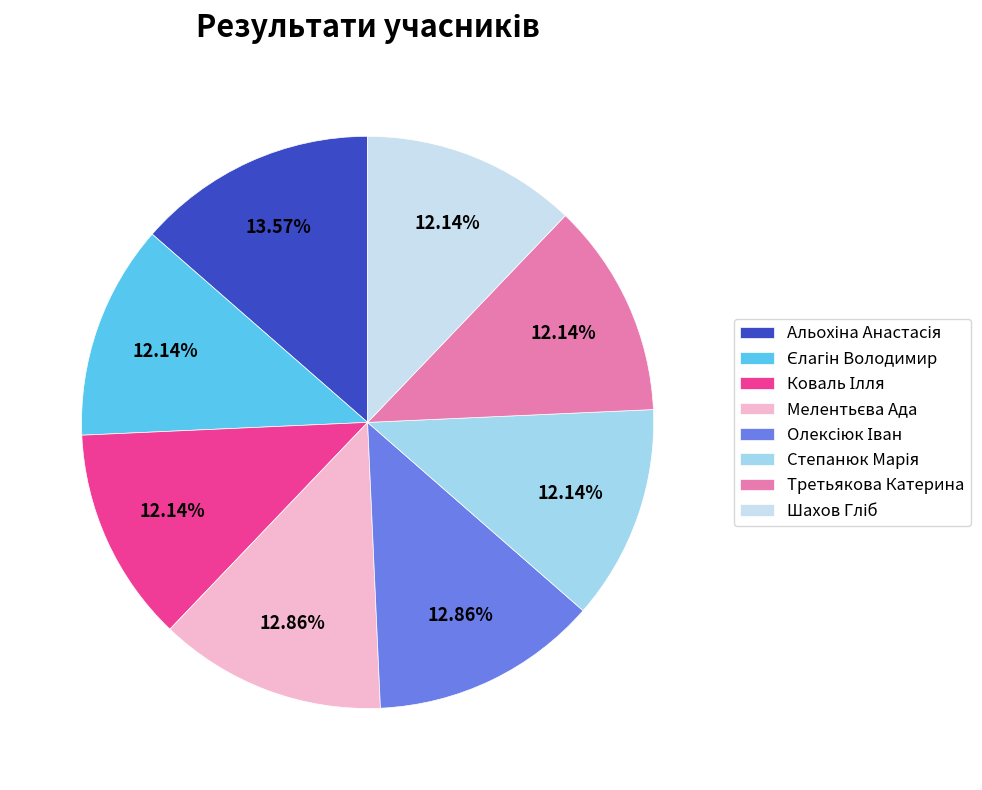

Is there a majority slice in this chart?

No